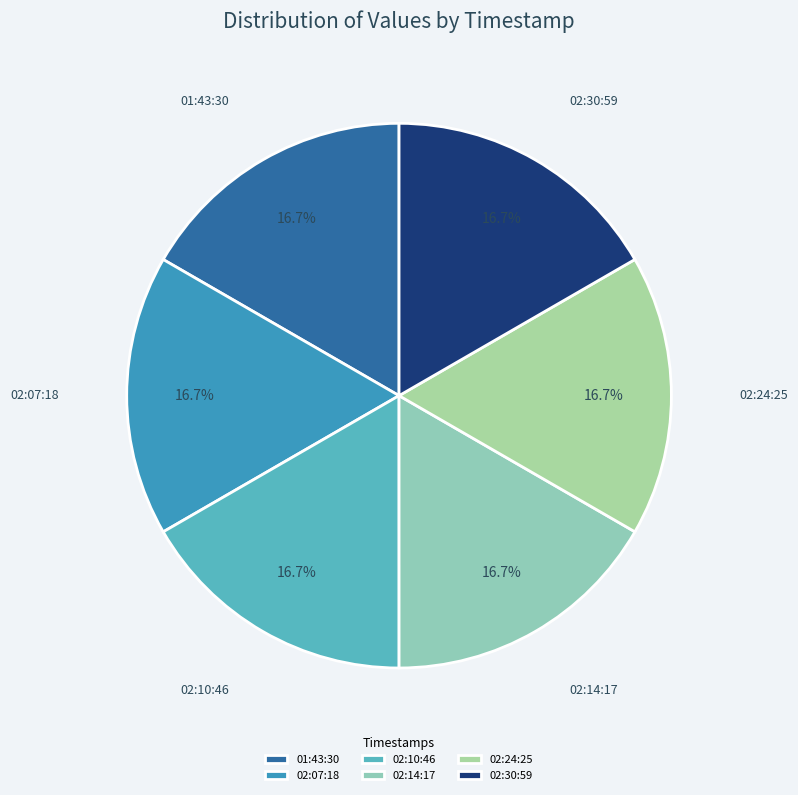

What portion of the pie excludes 02:24:25?

83.3%